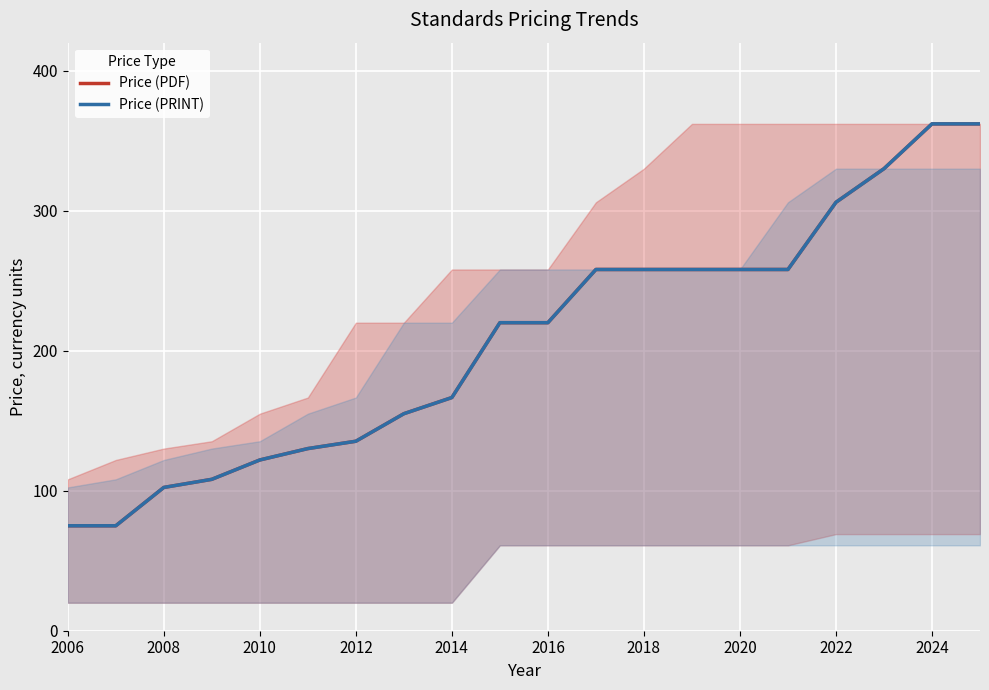

How many data points in Price (PRINT) are above 220?

9